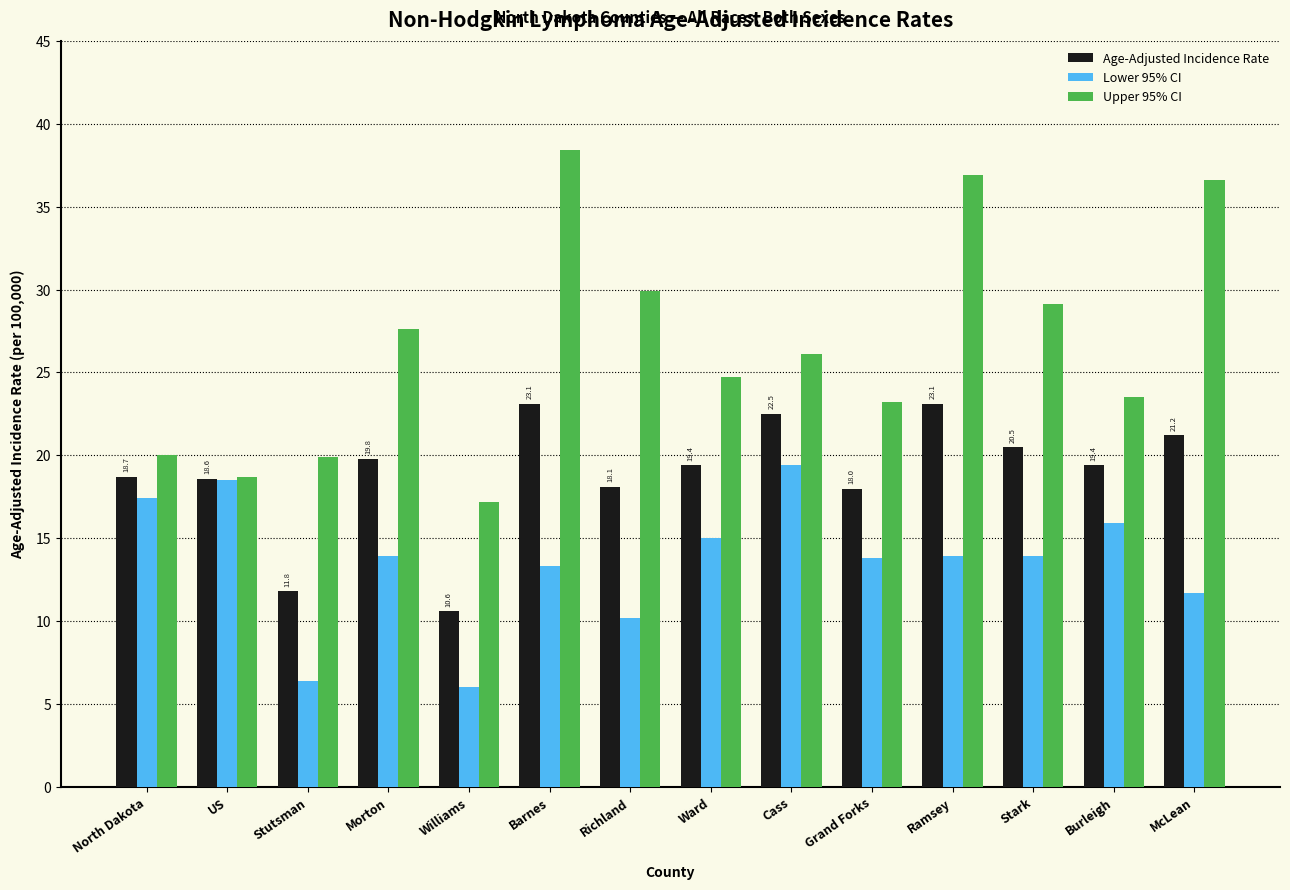

What is the approximate value of Upper 95% CI at US?

18.7